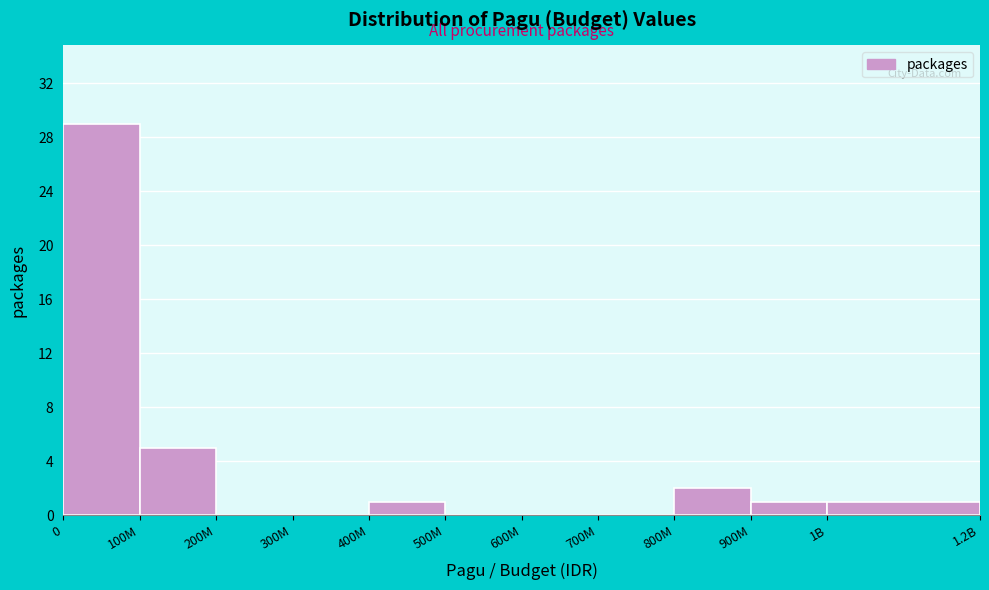

Reading left to right, extract all data points from this chart.

0=29	100M=5	200M=0	300M=0	400M=1	500M=0	600M=0	700M=0	800M=2	900M=1	1B=1